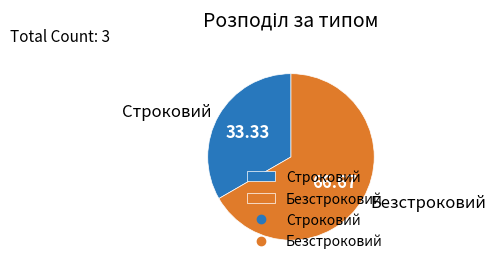

Rank the categories by value from lowest to highest.

Строковий, Безстроковий